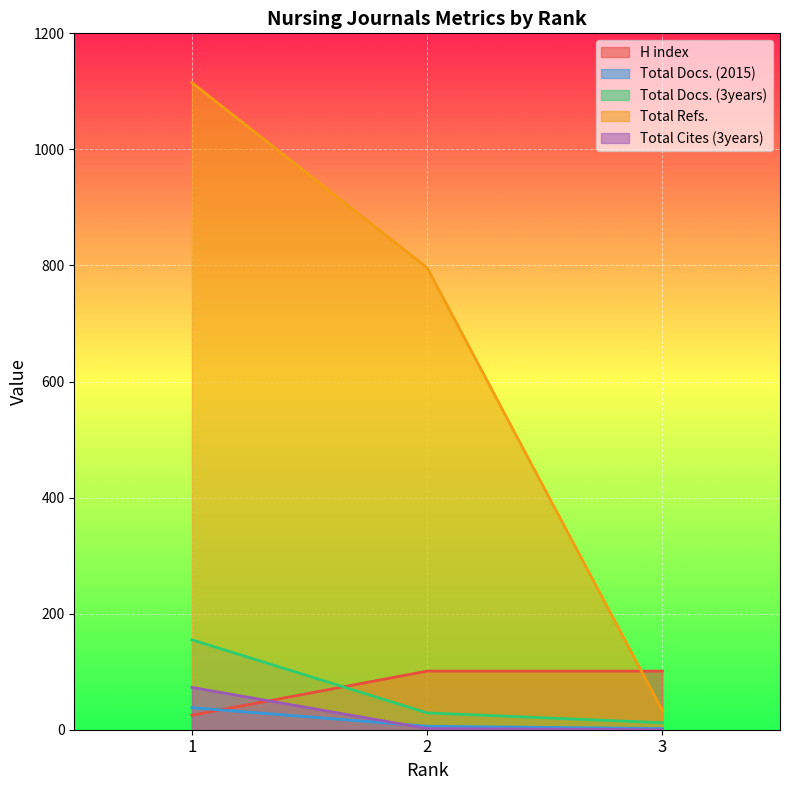

What is the value of the Total Refs. point at the 2nd from the left?

796